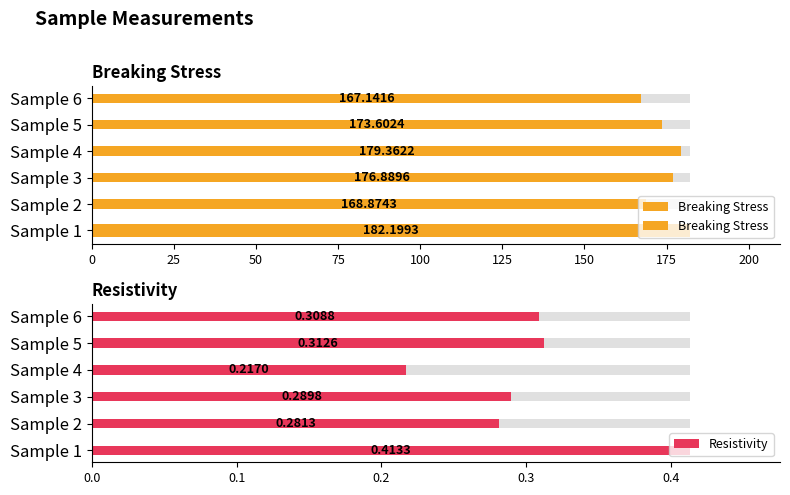

Is it true that Resistivity equals 0.3 at Sample 4?

False